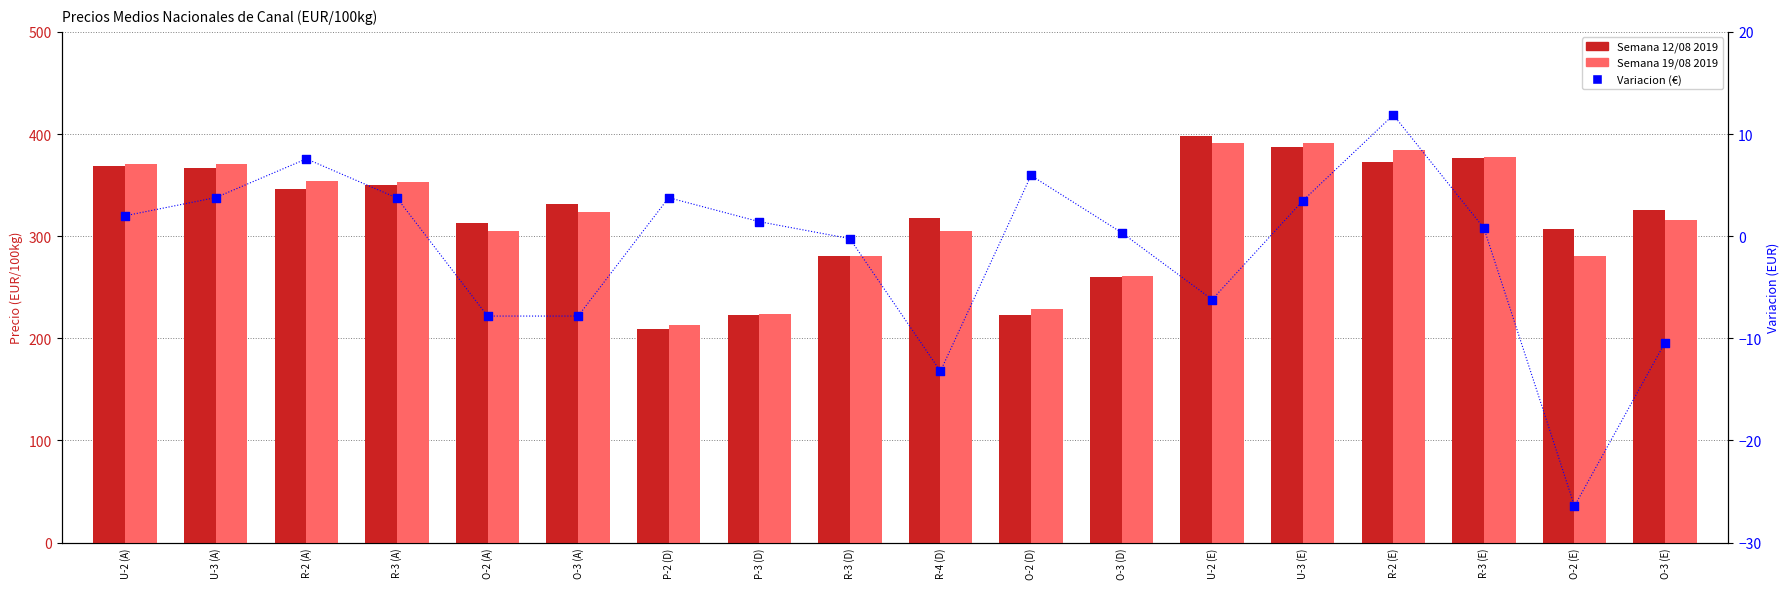

Which series reaches the minimum Y coordinate?

Variacion